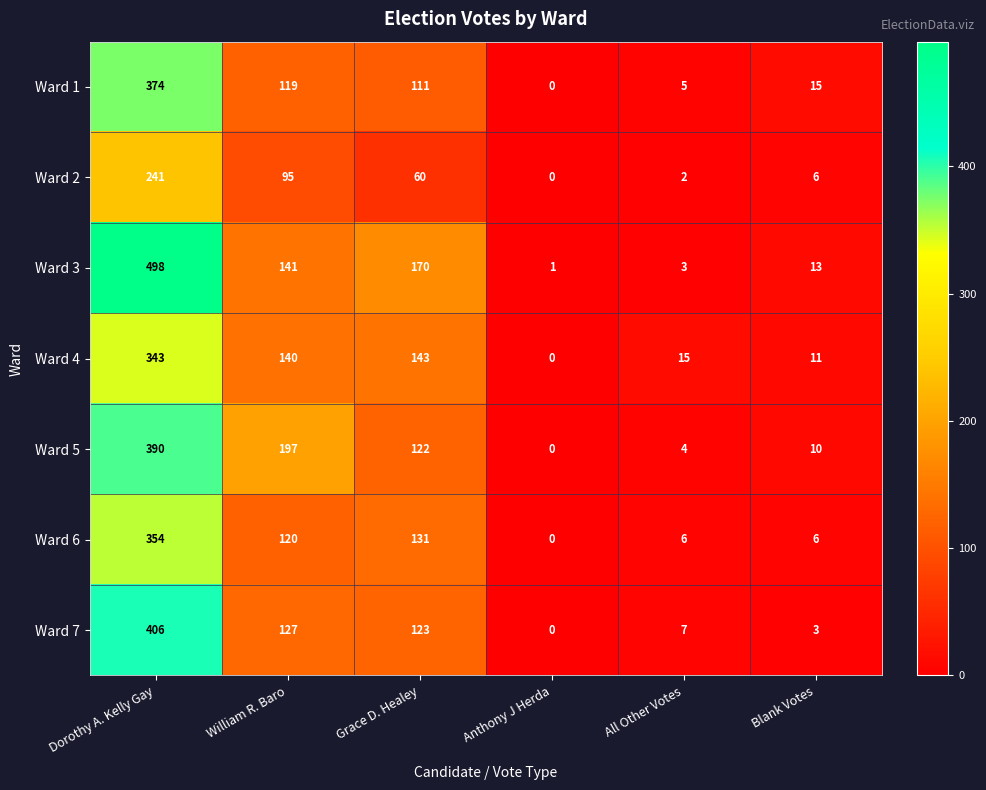

Which series changed the most between Grace D. Healey and All Other Votes?

Ward 3